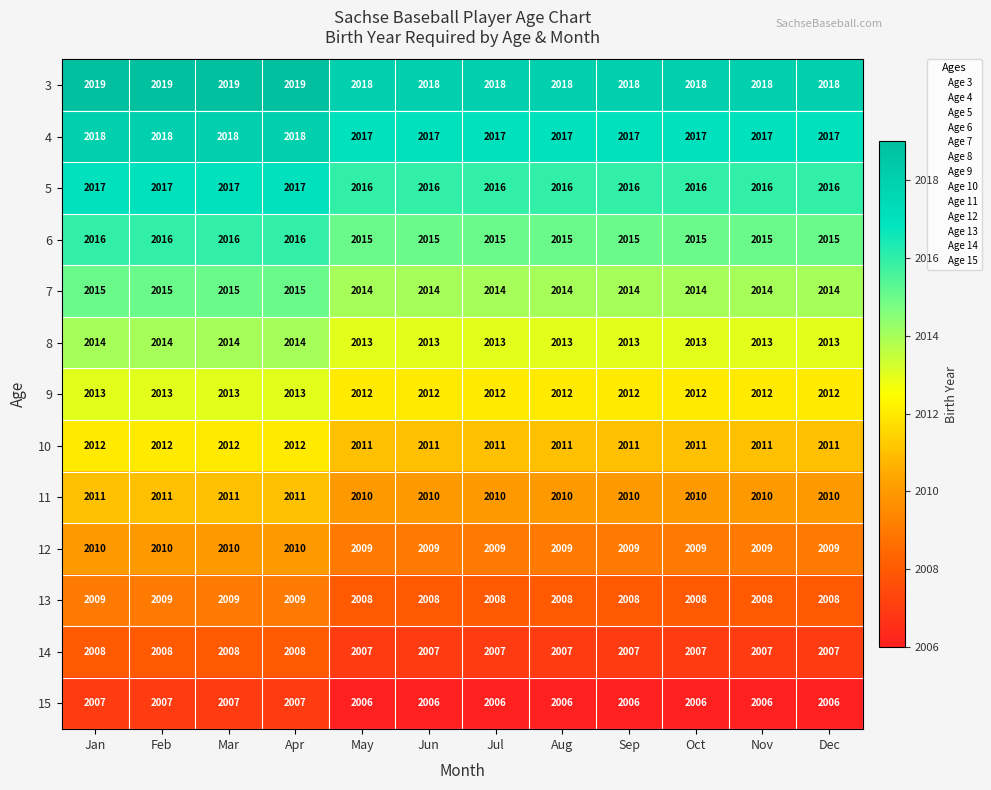

What is the difference between the highest and lowest values at Sep?

12